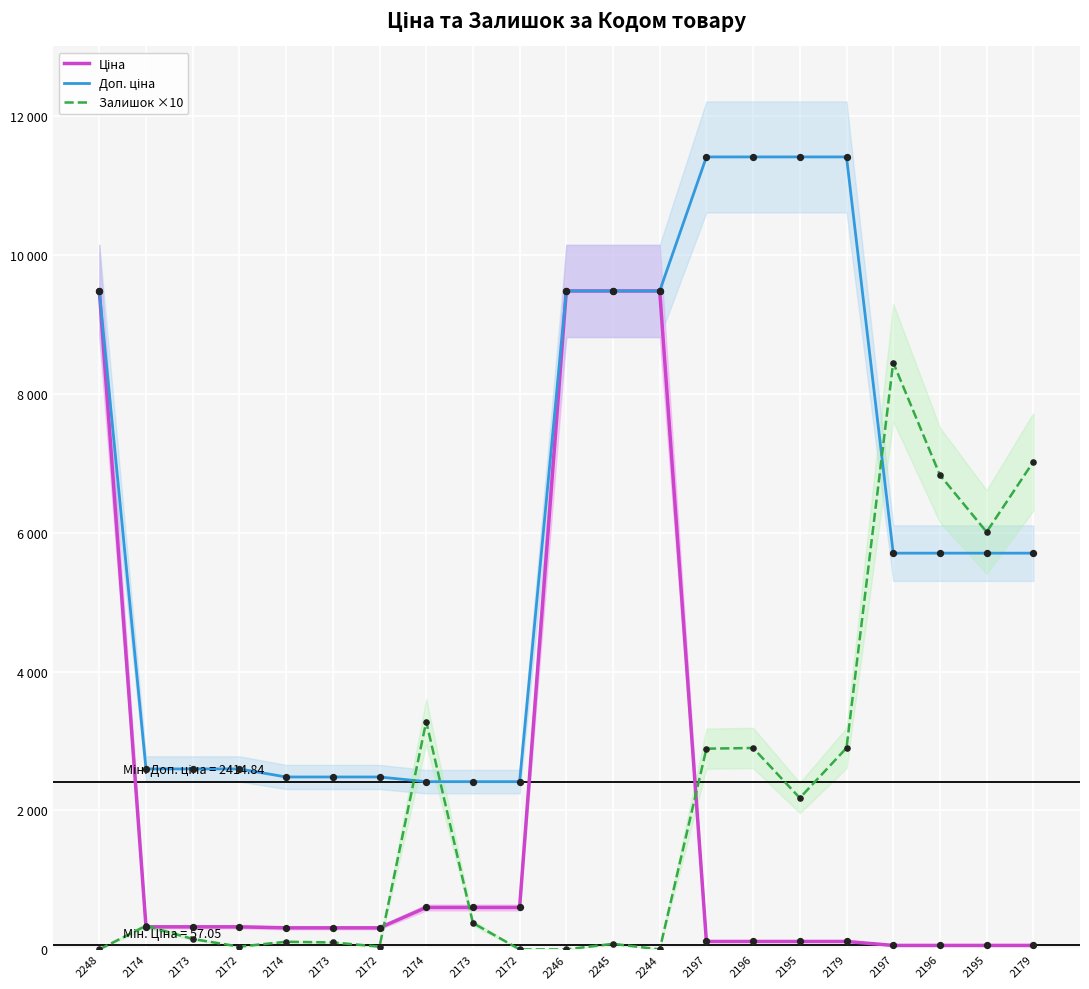

Is the value of Ціна at 2179 greater than the value of Доп. ціна at 2172?

No